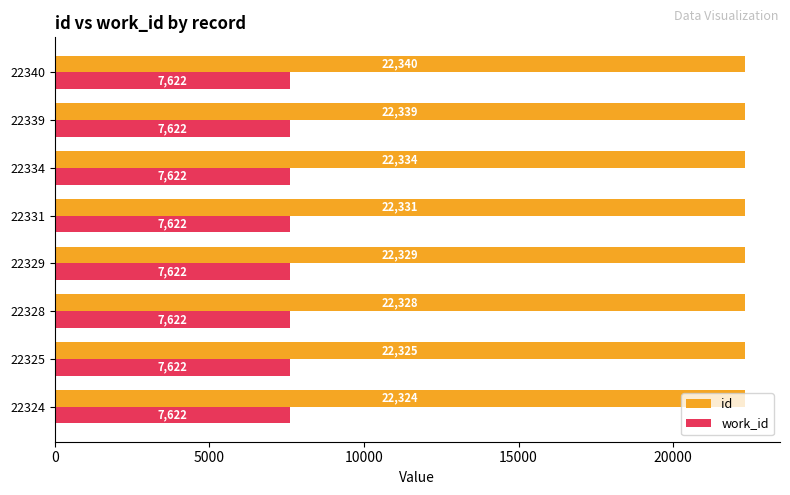

What is the spread (max minus min) of values at 22339?

14717